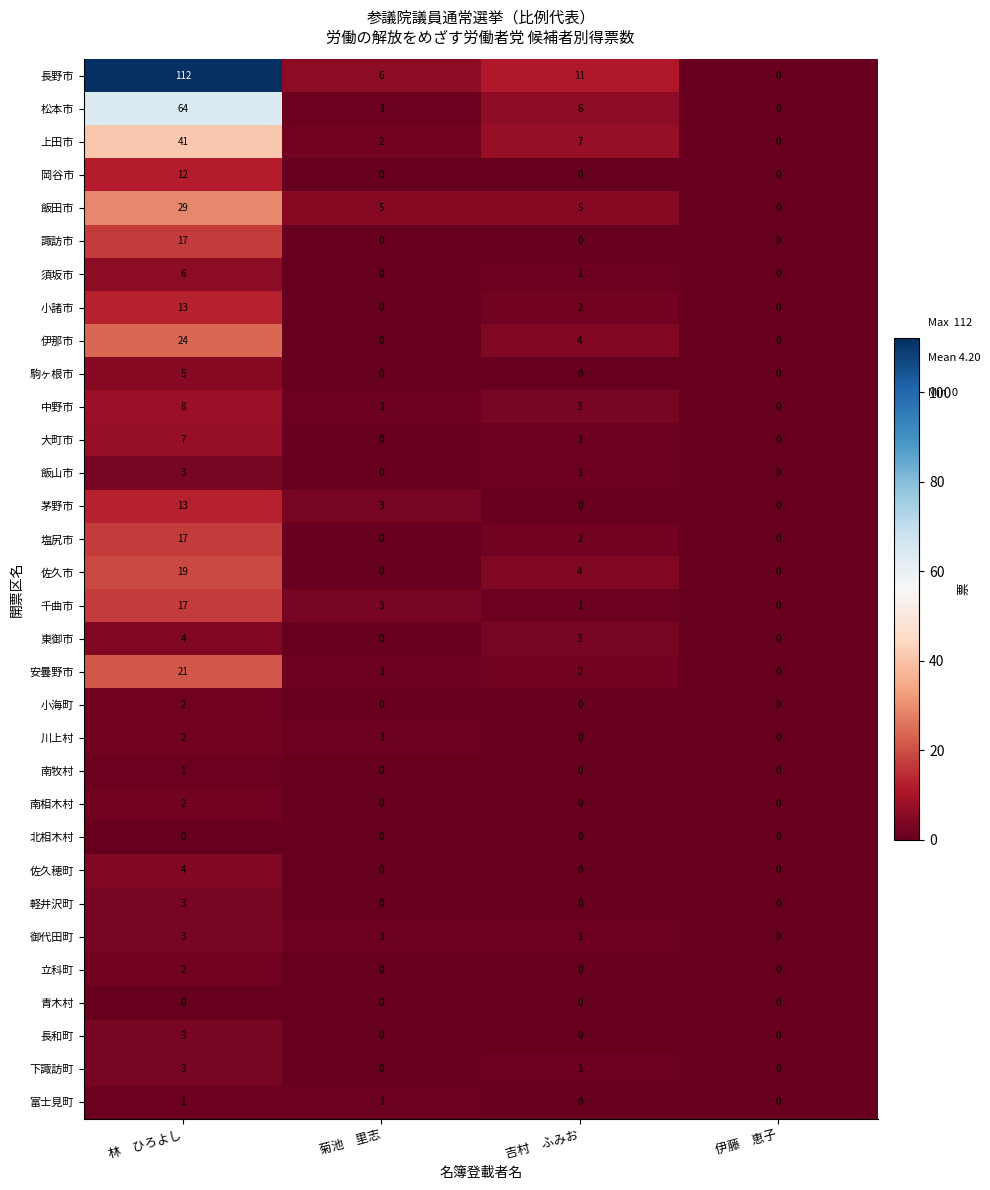

What is the sum of the 飯田市 values at 吉村　ふみお and 林　ひろよし?

34